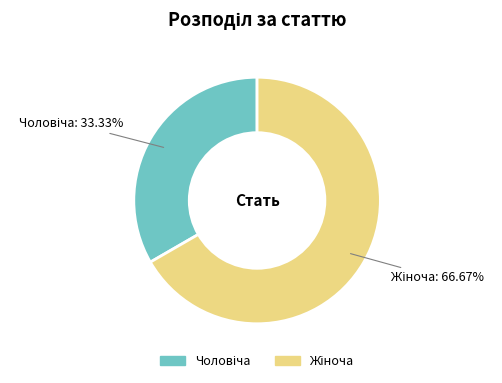

Is there any slice that represents more than half of the pie?

Yes